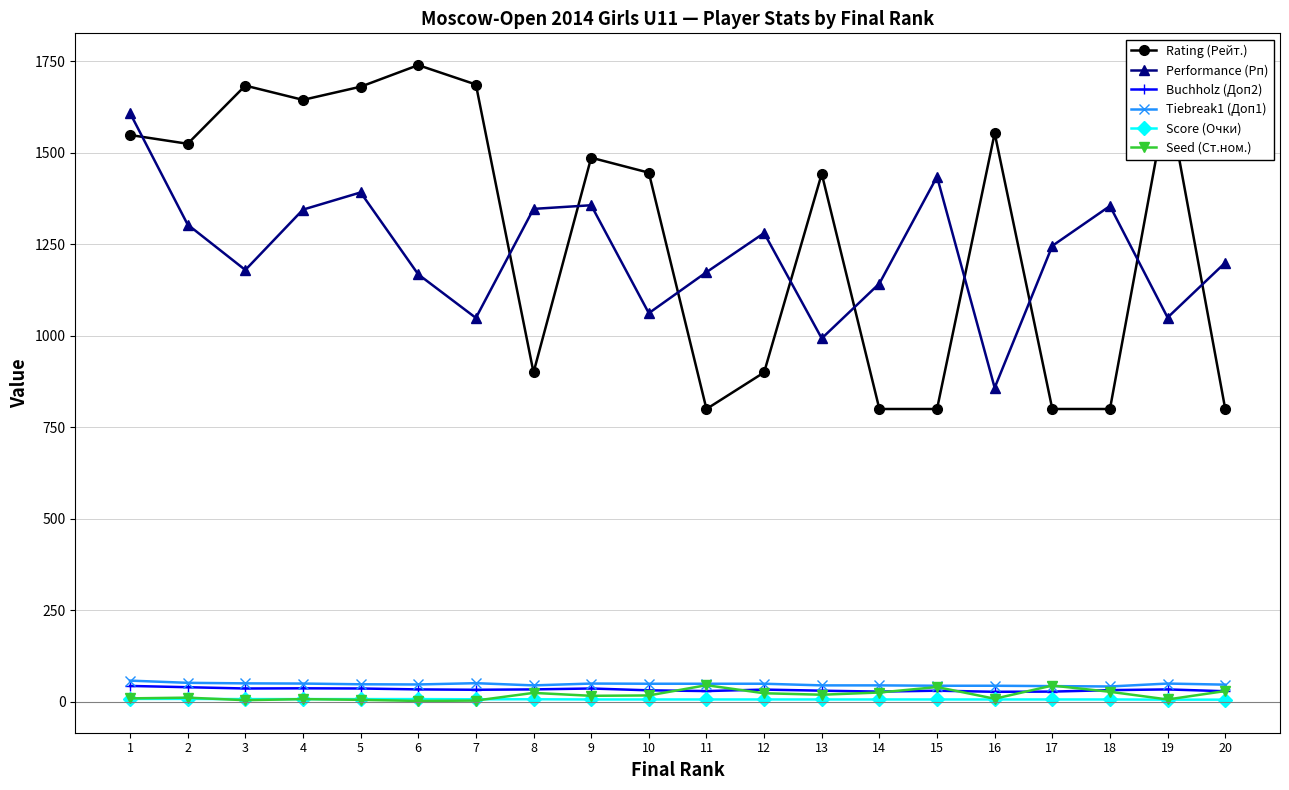

What is the greatest value displayed?

1740.0